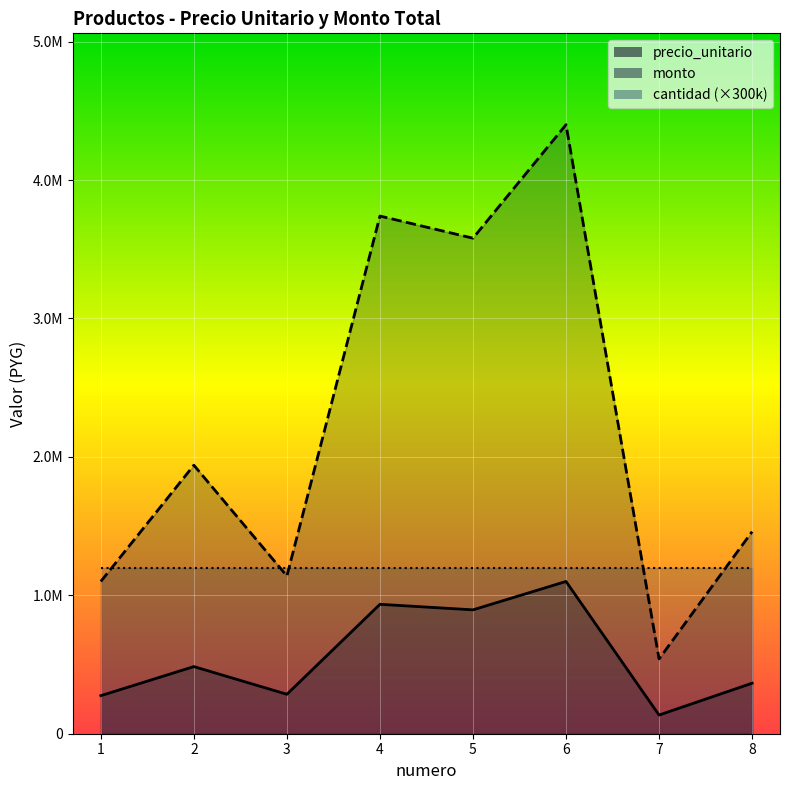

What value does the monto series have at 8, to the nearest 100?

1460000